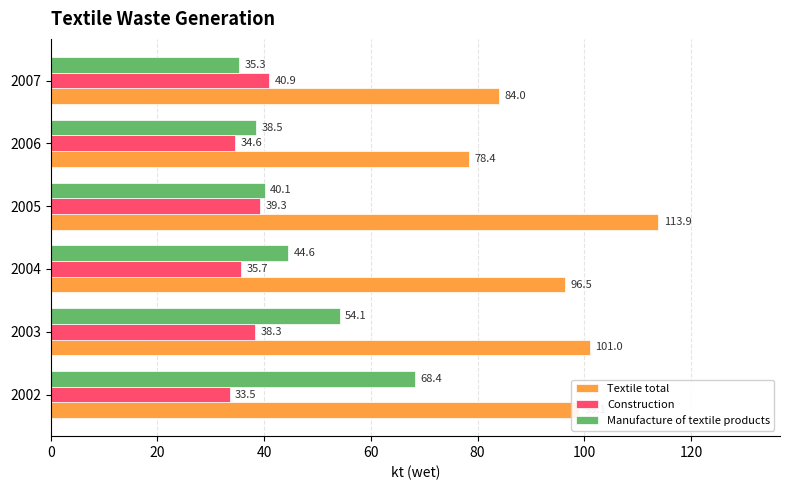

What are all the series names shown in the legend?

Textile total, Construction, Manufacture of textile products